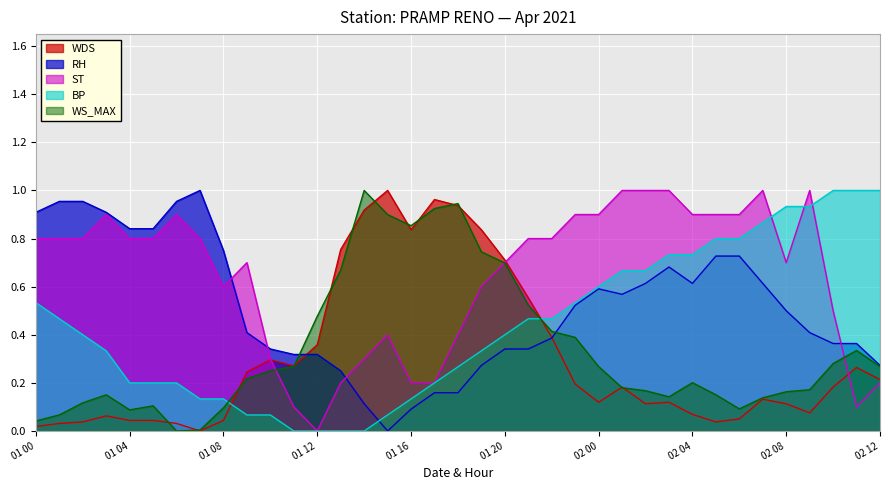

How many positive values does the WS_MAX series have?

36